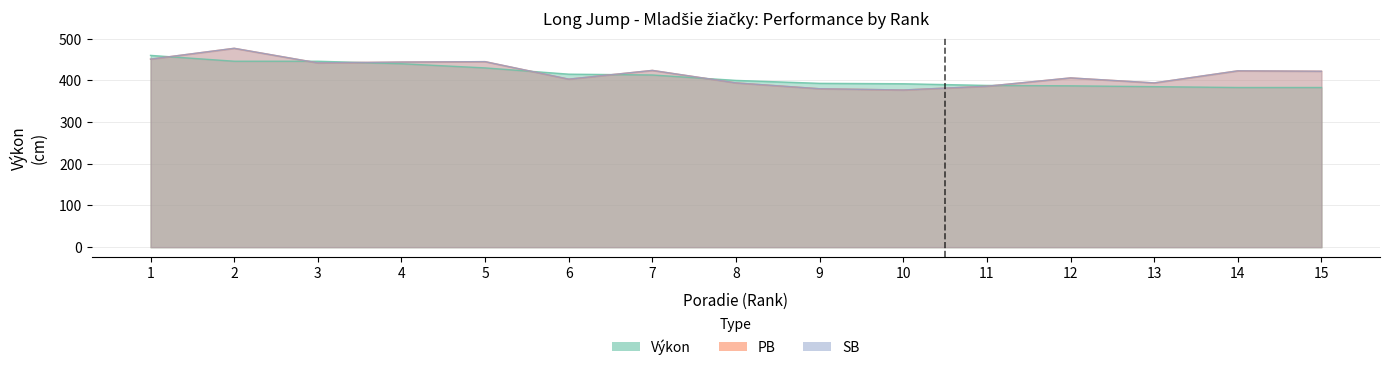

Reading right to left, list all the values displayed in this chart.

Výkon: 15=383	14=383	13=385	12=387	11=388	10=392	9=393	8=400	7=413	6=415	5=430	4=440	3=446	2=446	1=460
PB: 15=422	14=423	13=394	12=406	11=386	10=377	9=380	8=394	7=424	6=403	5=445	4=444	3=442	2=477	1=451
SB: 15=422	14=423	13=394	12=406	11=386	10=377	9=380	8=394	7=424	6=403	5=445	4=444	3=442	2=477	1=451